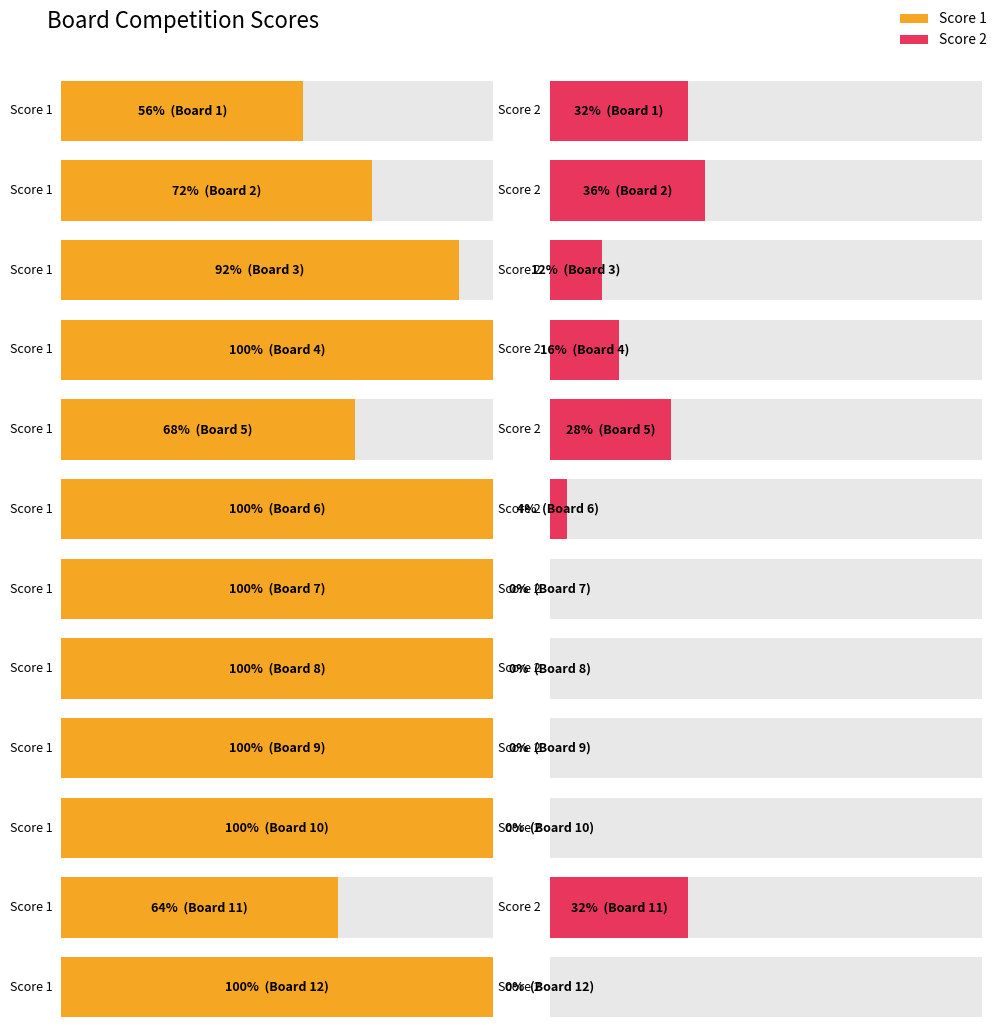

List the labels in order of Score 2 value, largest first.

2, 1, 11, 5, 4, 3, 6, 7, 8, 9, 10, 12